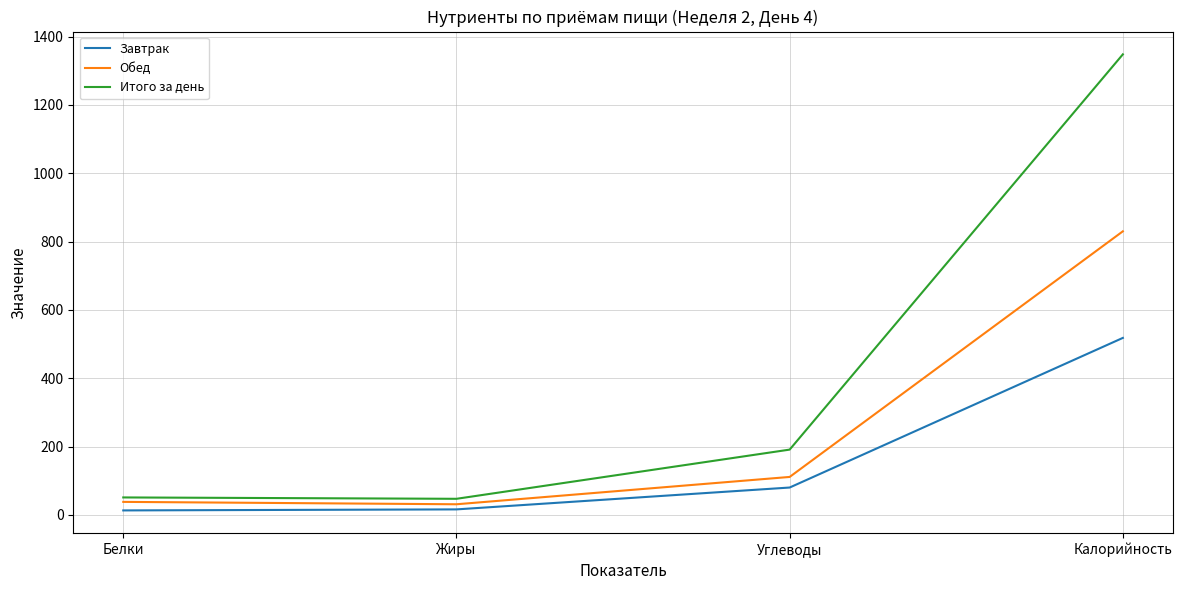

Which series has the largest range (max minus min)?

Итого за день